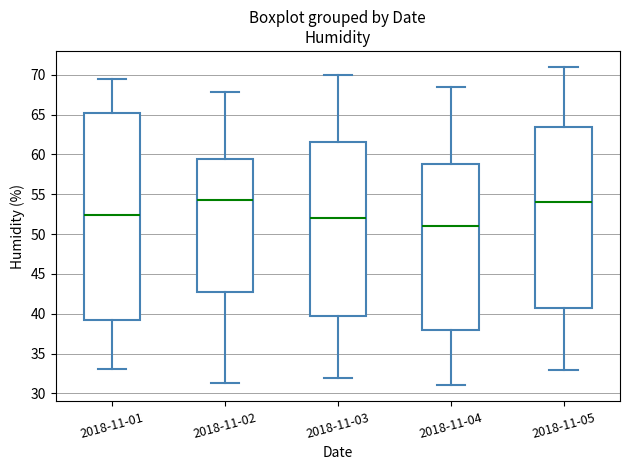

Comparing the boxes themselves (not the whiskers), which one is the tallest?

2018-11-01